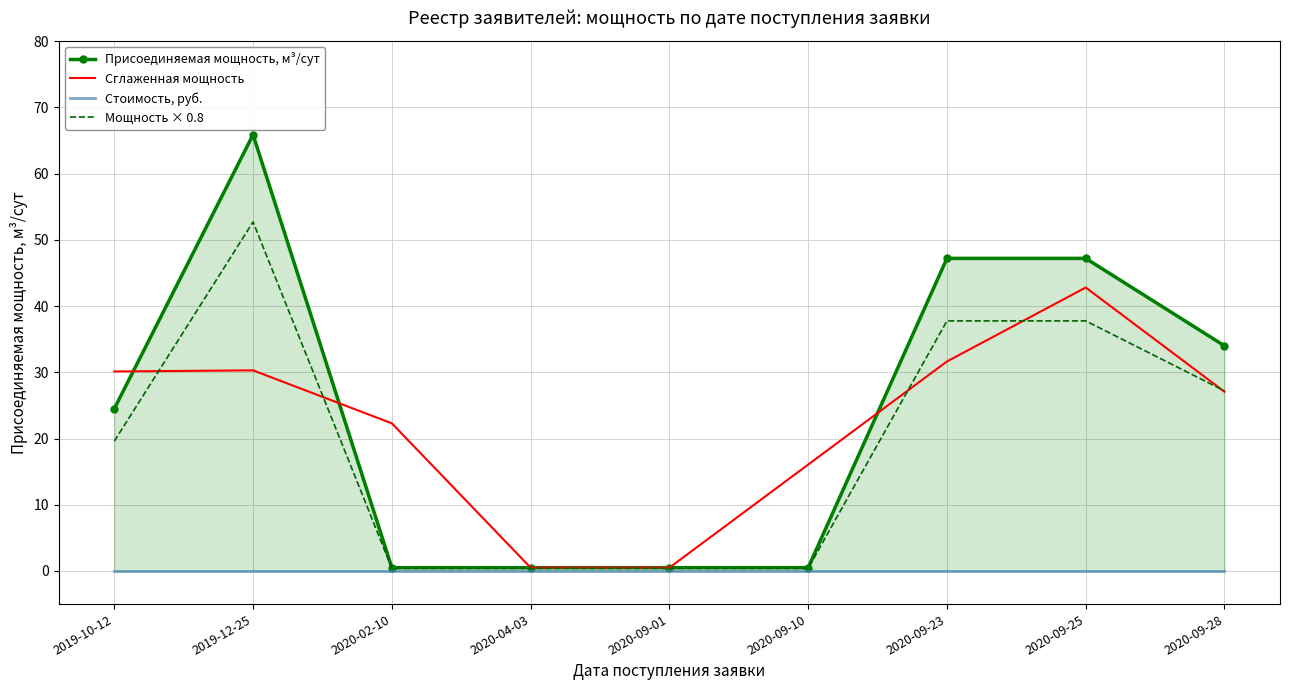

How many interior local peaks does the Присоединяемая мощность, м³/сут series have?

1